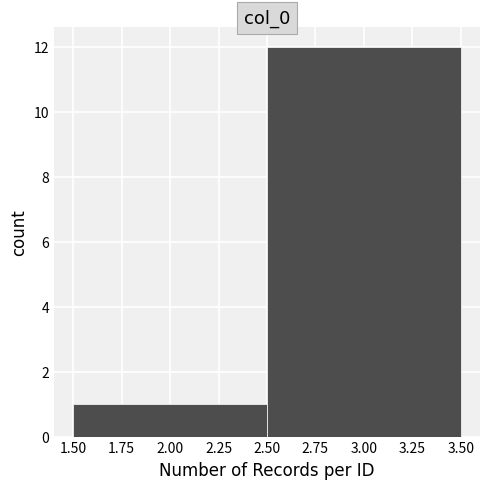

Reading left to right, transcribe this chart: for each bar, give the range it covers on the x-axis and its height. The values are not printed on the chart, so give them approximately, as read against the axis.

1.50 to 2.50: 1
2.50 to 3.50: 12